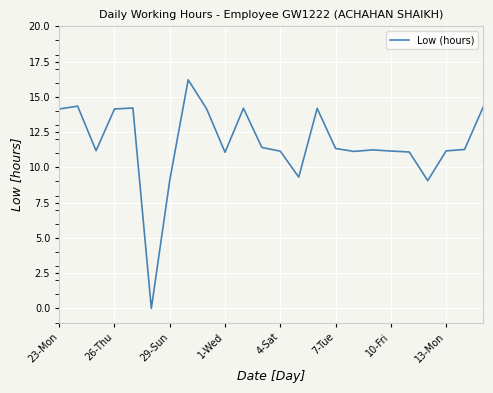

What is the greatest value displayed?

16.2